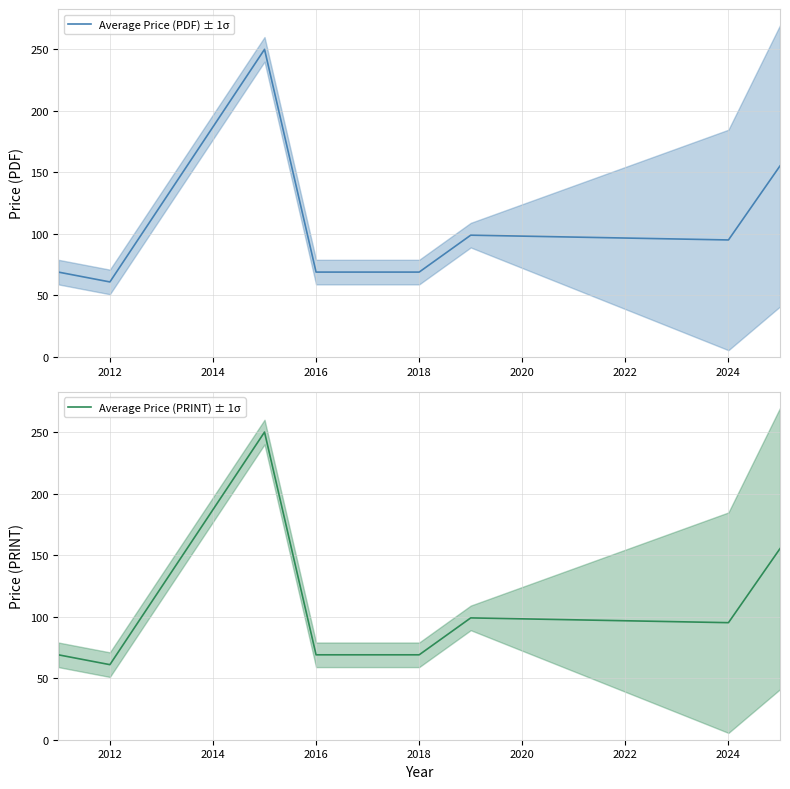

The value of Average Price (PDF) ± 1σ at 2016 is 69.0. True or false?

True